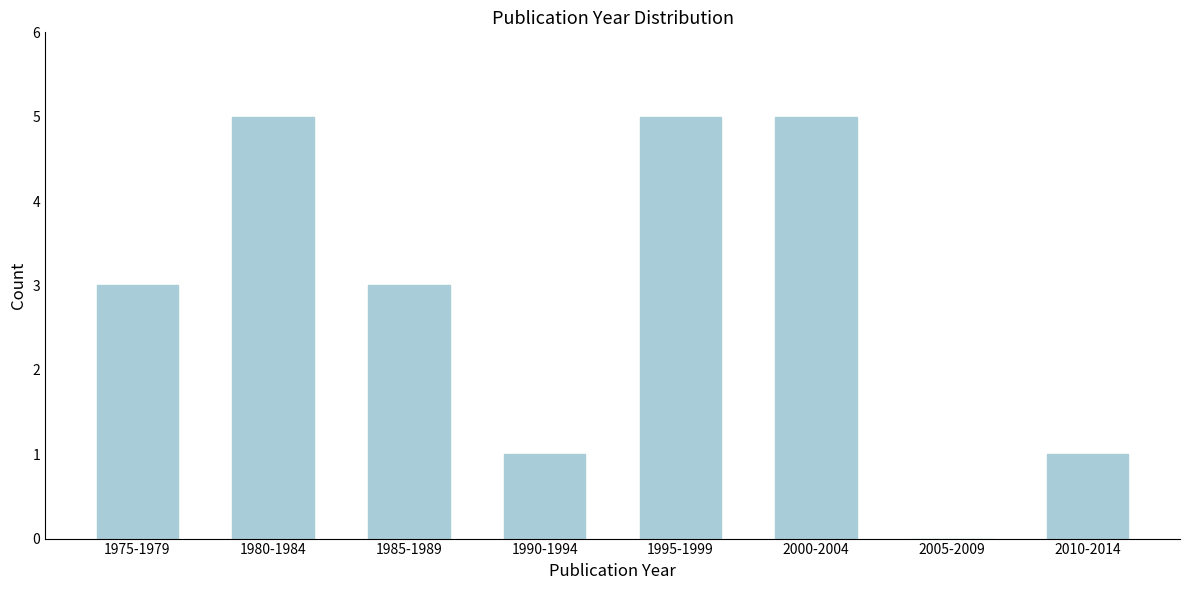

Reading left to right, list all the values displayed in this chart.

1975-1979=3	1980-1984=5	1985-1989=3	1990-1994=1	1995-1999=5	2000-2004=5	2005-2009=0	2010-2014=1